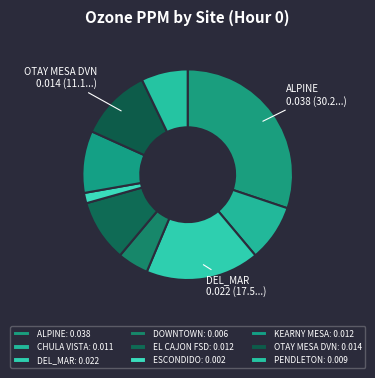

How many segments does this pie chart have?

9